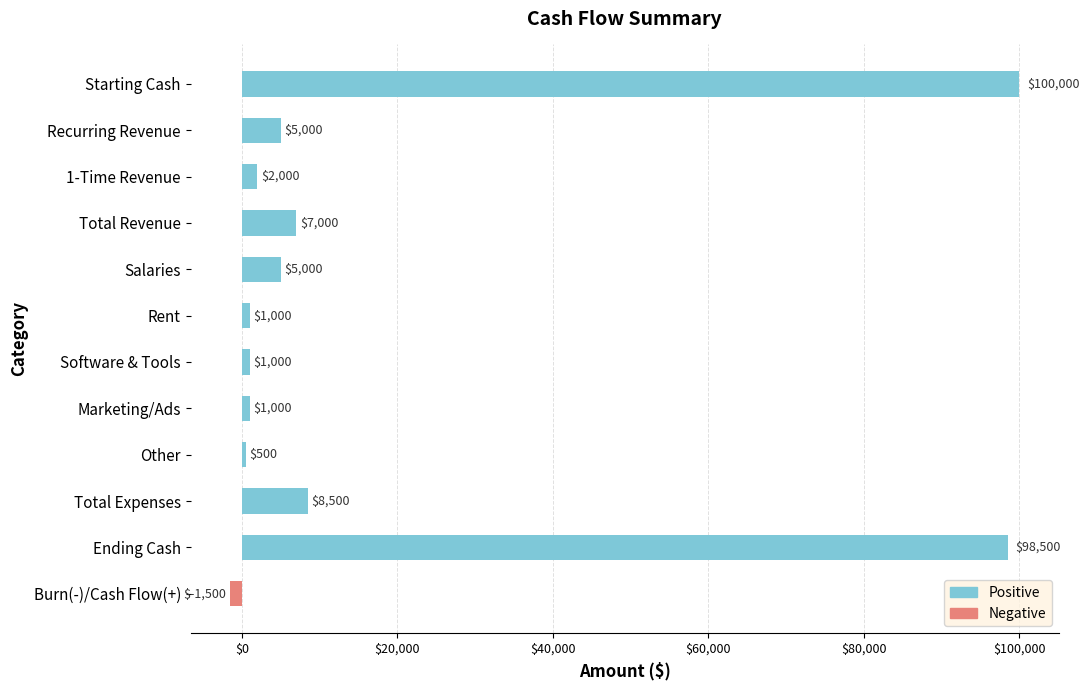

What is the maximum value shown in the chart?

100000